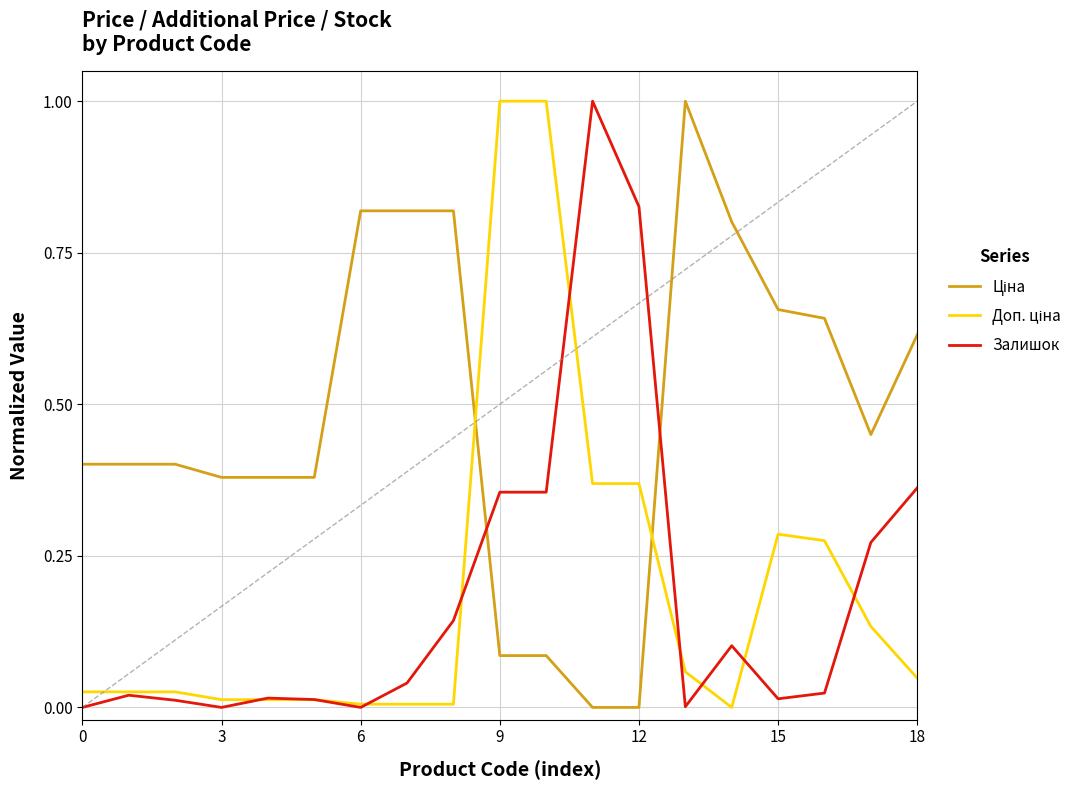

What is the highest value of the Залишок series?

1.0